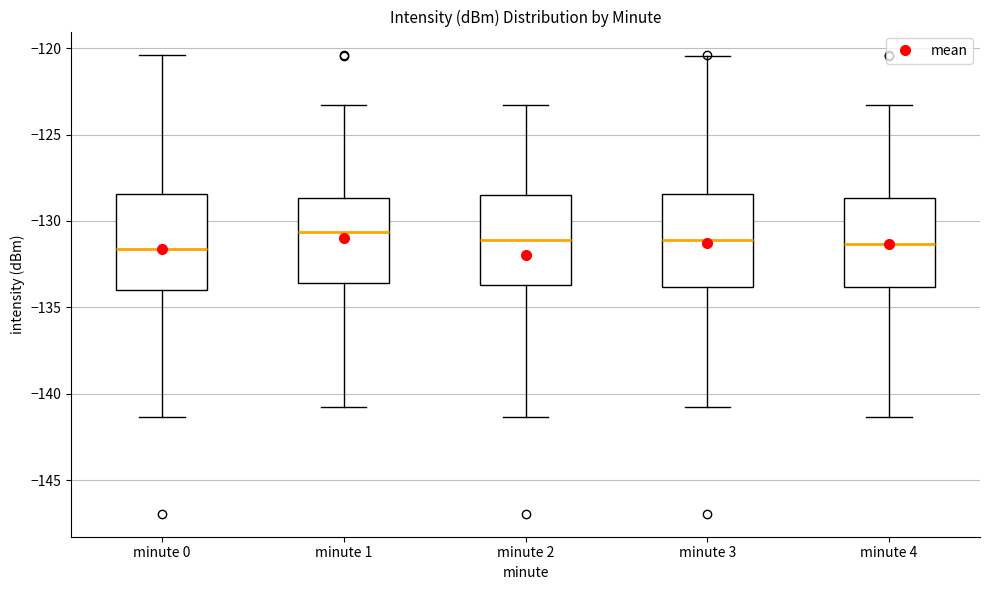

Reading left to right, read every box against the y-axis: the position of its median line, the range the box covers, and the ends of its whiskers. The values are not printed on the chart, so give them approximately, as read against the axis.

minute 0: median -131.5, box -134.0 to -128.5, whiskers -141.5 to -120.5
minute 1: median -130.5, box -133.5 to -128.5, whiskers -141.0 to -123.5
minute 2: median -131.0, box -133.5 to -128.5, whiskers -141.5 to -123.5
minute 3: median -131.0, box -134.0 to -128.5, whiskers -141.0 to -120.5
minute 4: median -131.5, box -134.0 to -128.5, whiskers -141.5 to -123.5